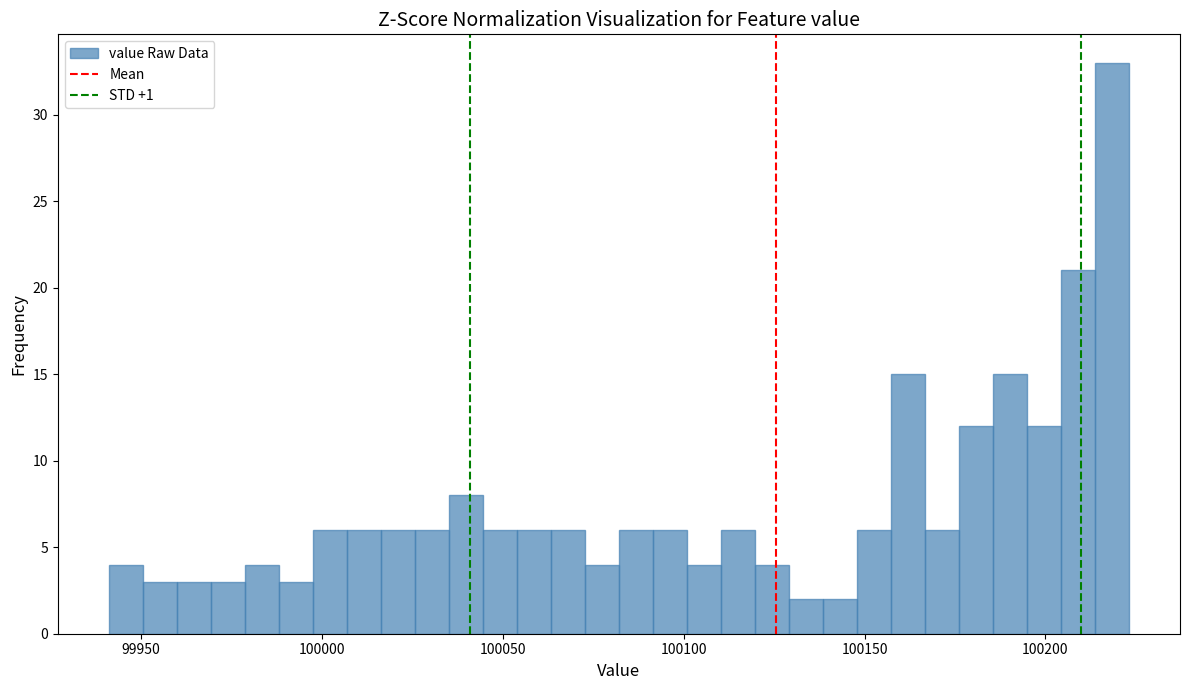

Around what value on the x-axis is the tallest bar? Give the approximate position of its centre, as read against the axis.

100220